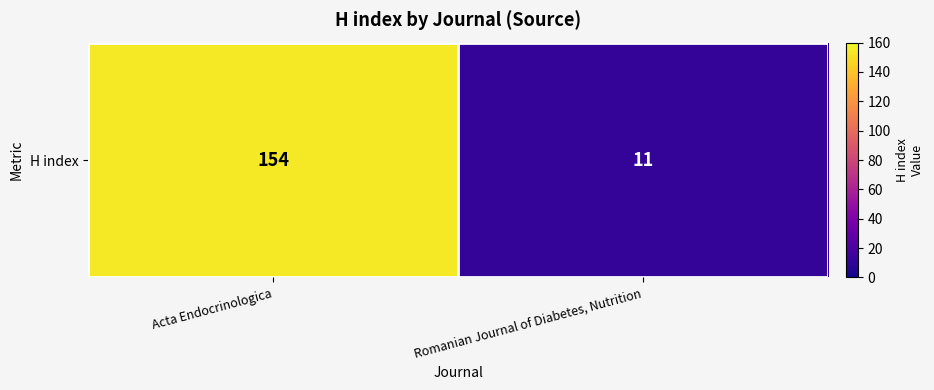

Which label corresponds to the smallest value in the chart?

Romanian Journal of Diabetes, Nutrition